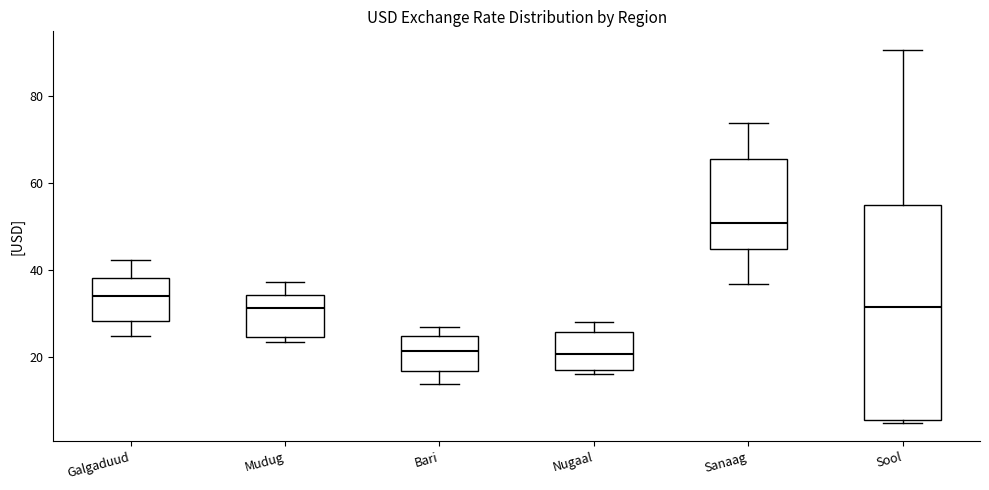

Reading left to right, transcribe this box plot: for each box, give where its median line is, the range the box spans, and where its two whiskers end, as read against the y-axis. The values are not printed on the chart, so give them approximately, as read against the axis.

Galgaduud: median 34, box 28 to 38, whiskers 24 to 42
Mudug: median 32, box 24 to 34, whiskers 24 (just below the box's lower edge) to 38
Bari: median 22, box 16 to 24, whiskers 14 to 28
Nugaal: median 20, box 18 to 26, whiskers 16 to 28
Sanaag: median 50, box 44 to 66, whiskers 36 to 74
Sool: median 32, box 6 to 54, whiskers 4 to 90